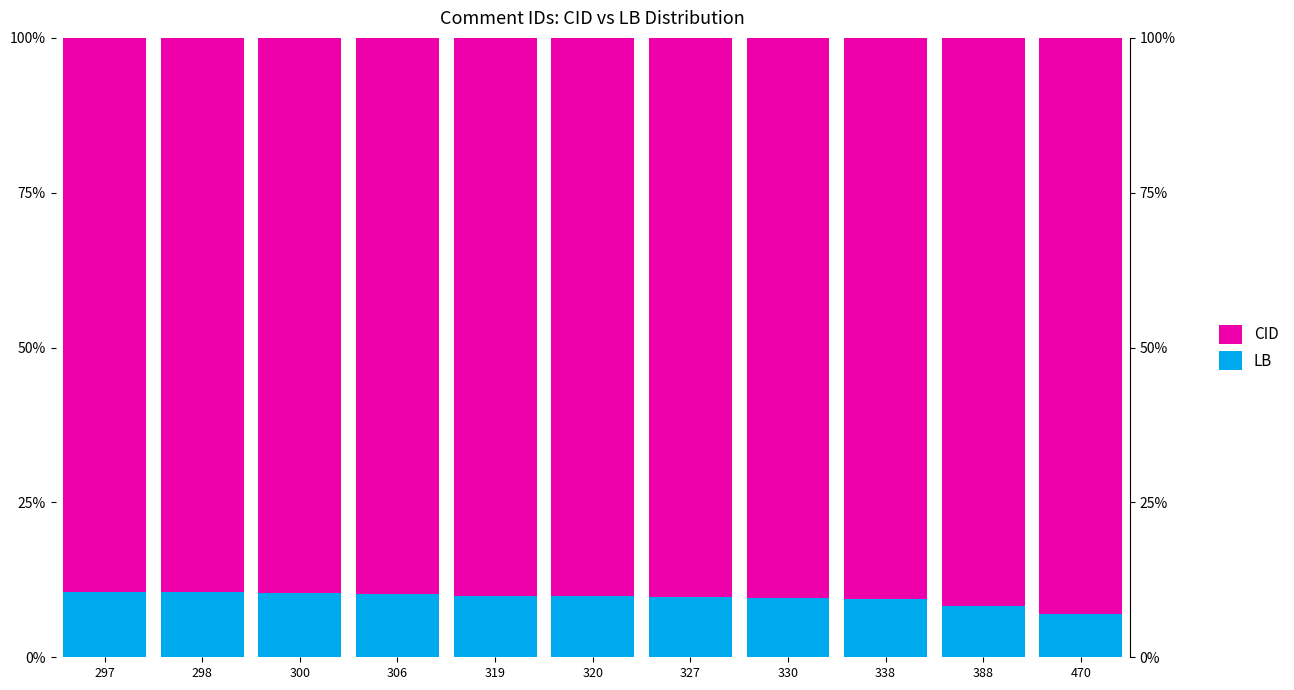

At 298, list the series in order from smallest to largest.

LB, CID